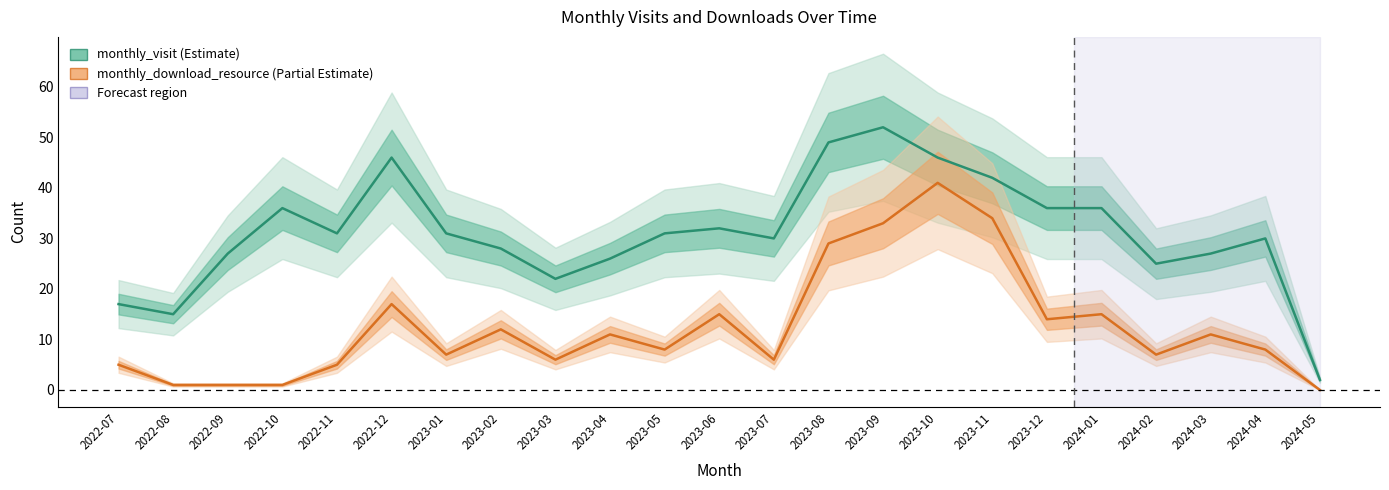

What is the difference between the highest and lowest values at 2022-07?

12